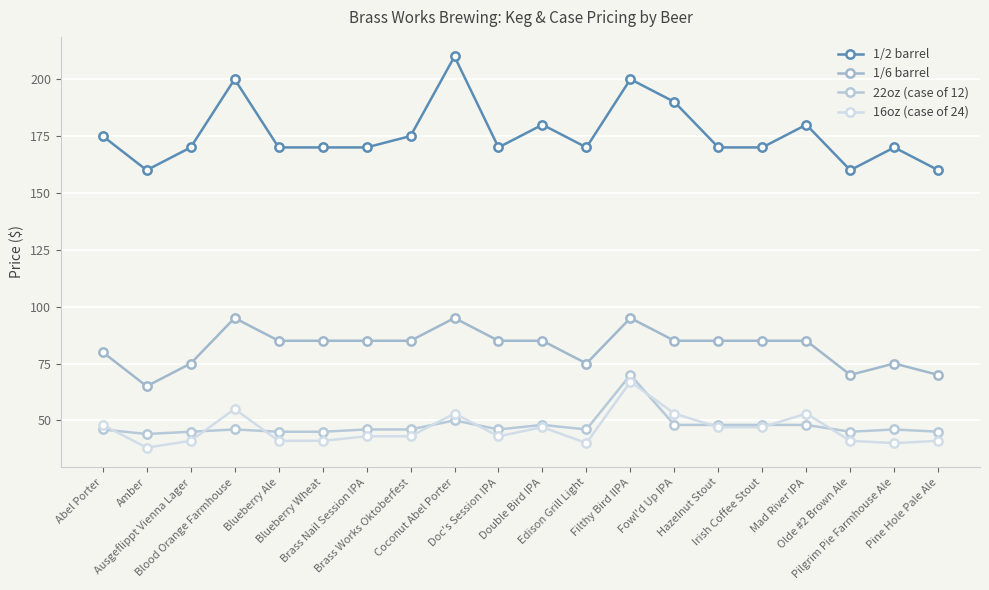

What value does the 22oz (case of 12) series have at Edison Grill Light, to the nearest 5?

45